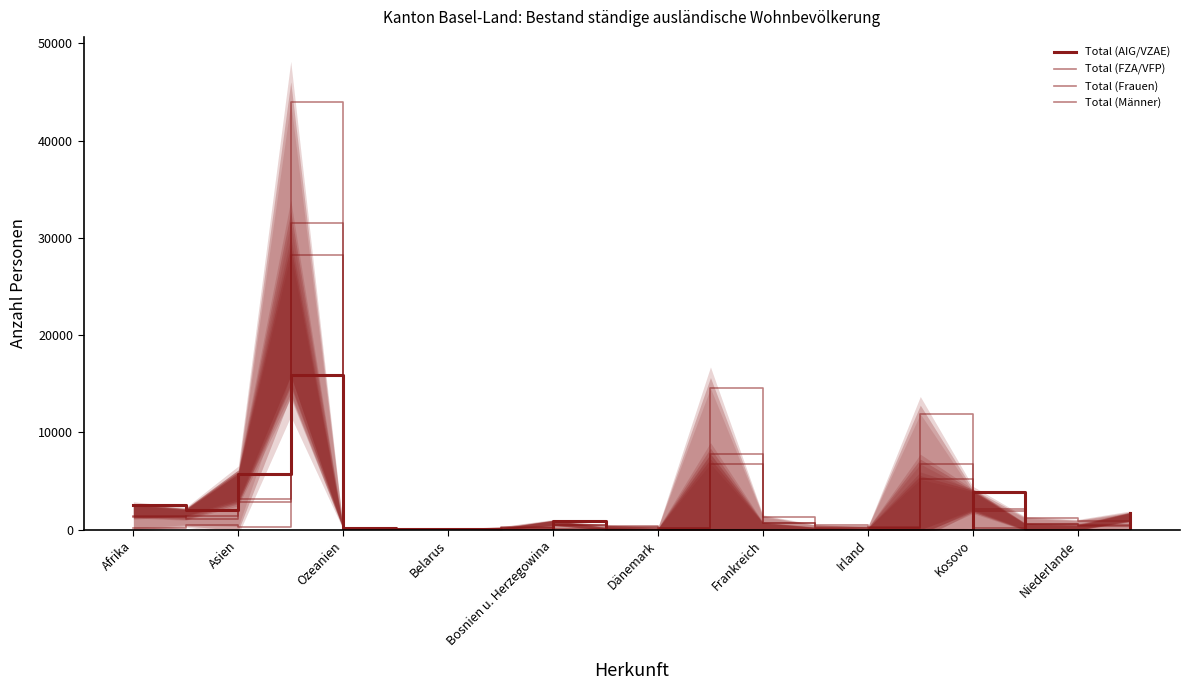

Rank the series at Dänemark from highest to lowest value.

Total (AIG/VZAE), Total (Frauen), Total (Männer), Total (FZA/VFP)